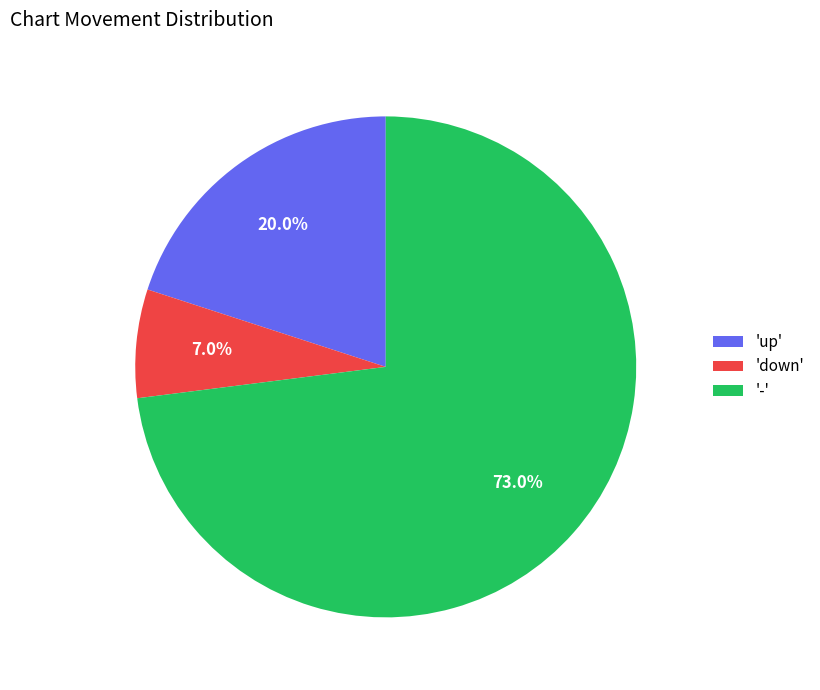

Count the number of slices in the pie.

3